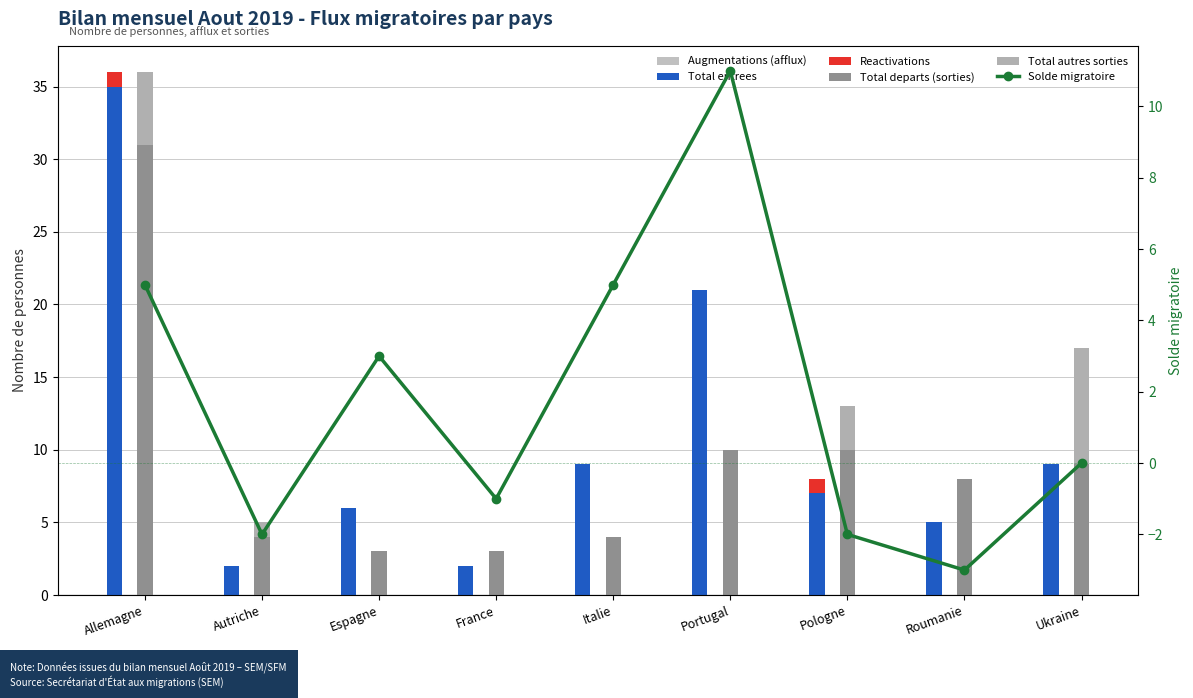

The Reactivations series shows 2 at Pologne. True or false?

False